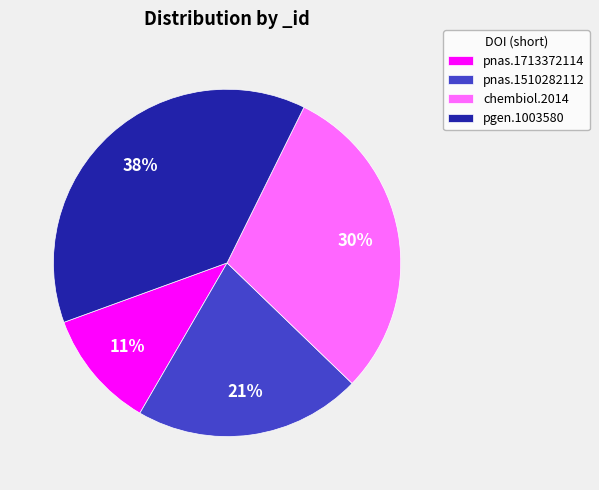

To the nearest percent, what is the difference between the largest and smallest slice percentages?

27%